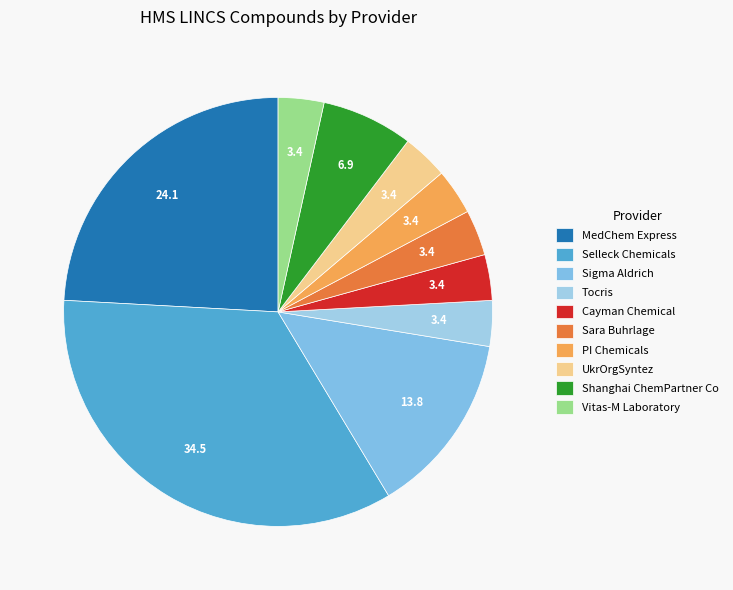

How many slices are in this pie chart?

10